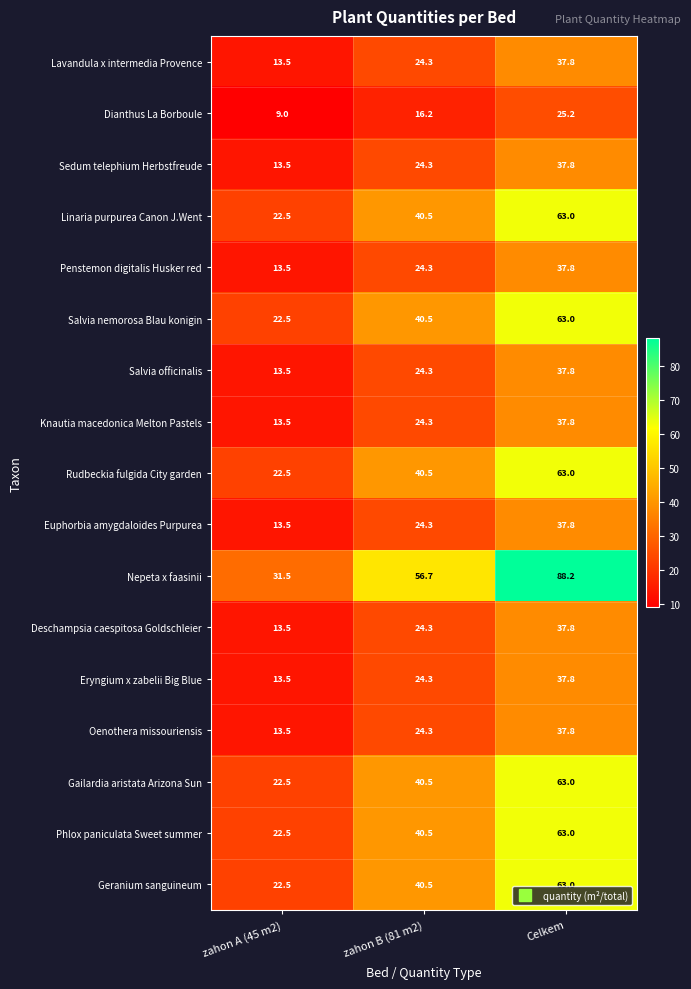

The Euphorbia amygdaloides Purpurea series shows 13.5 at zahon A (45 m2). True or false?

True